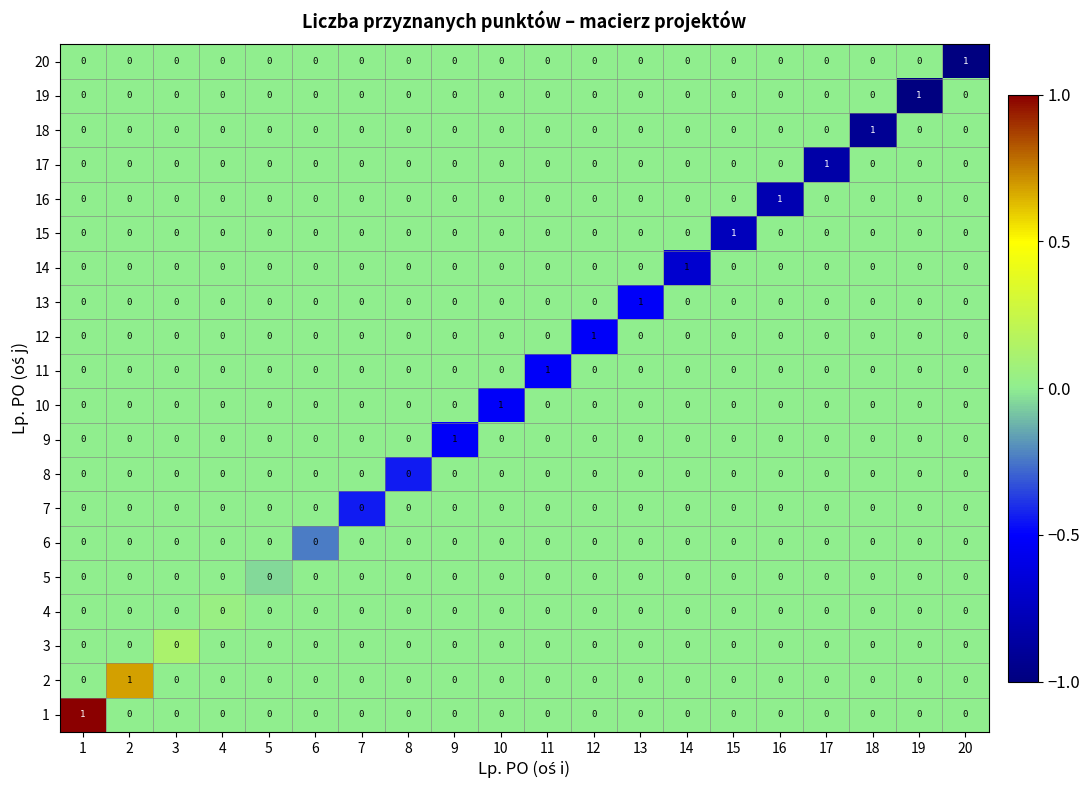

Is it true that 13 equals -1 at 1?

False